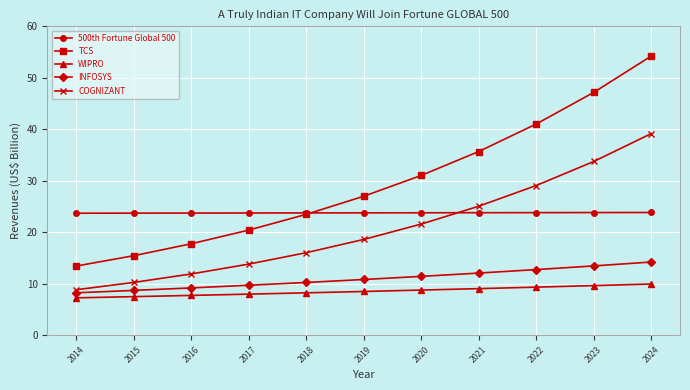

What is the difference between the WIPRO values at 2015 and 2023?

2.1